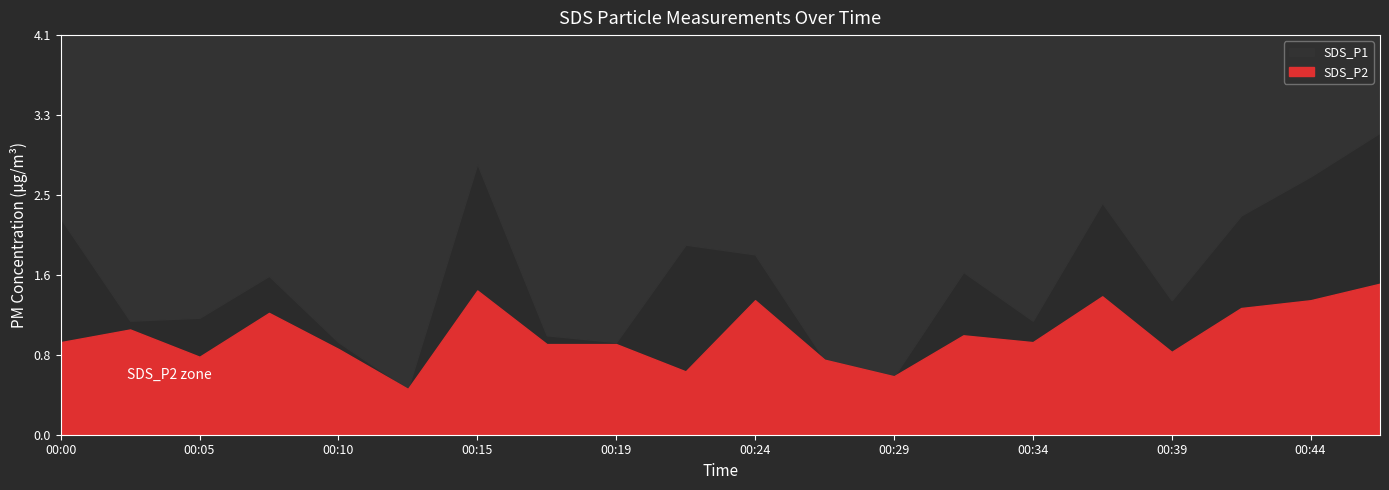

What is the total value across all series at 00:02?

2.2